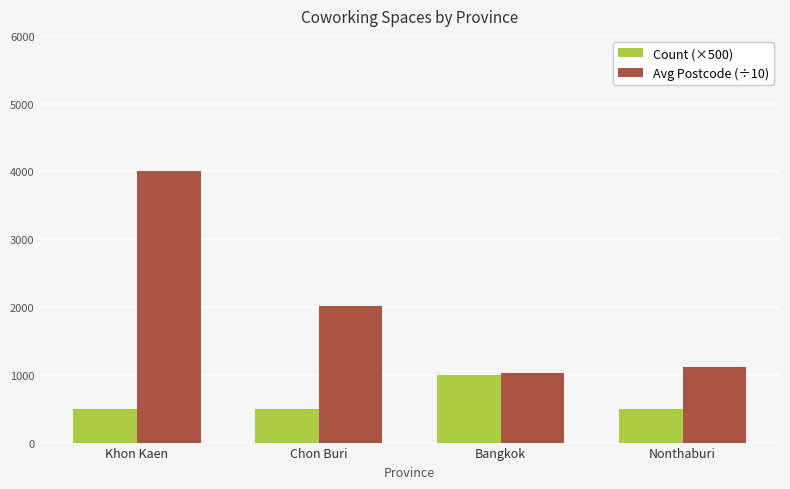

What position from the left is Chon Buri?

2